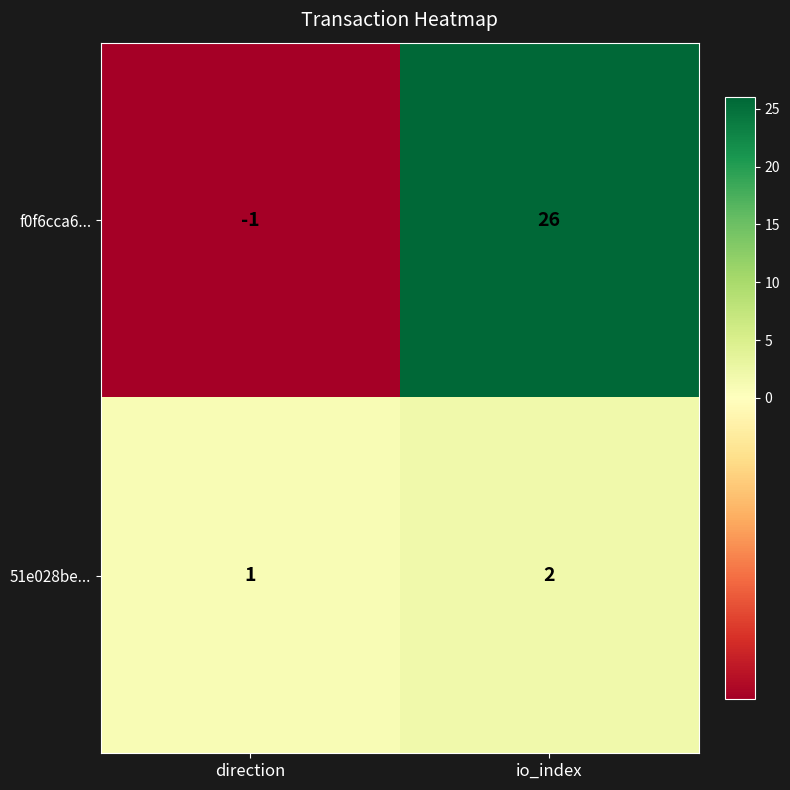

Is it true that 51e028be... equals 1 at io_index?

False